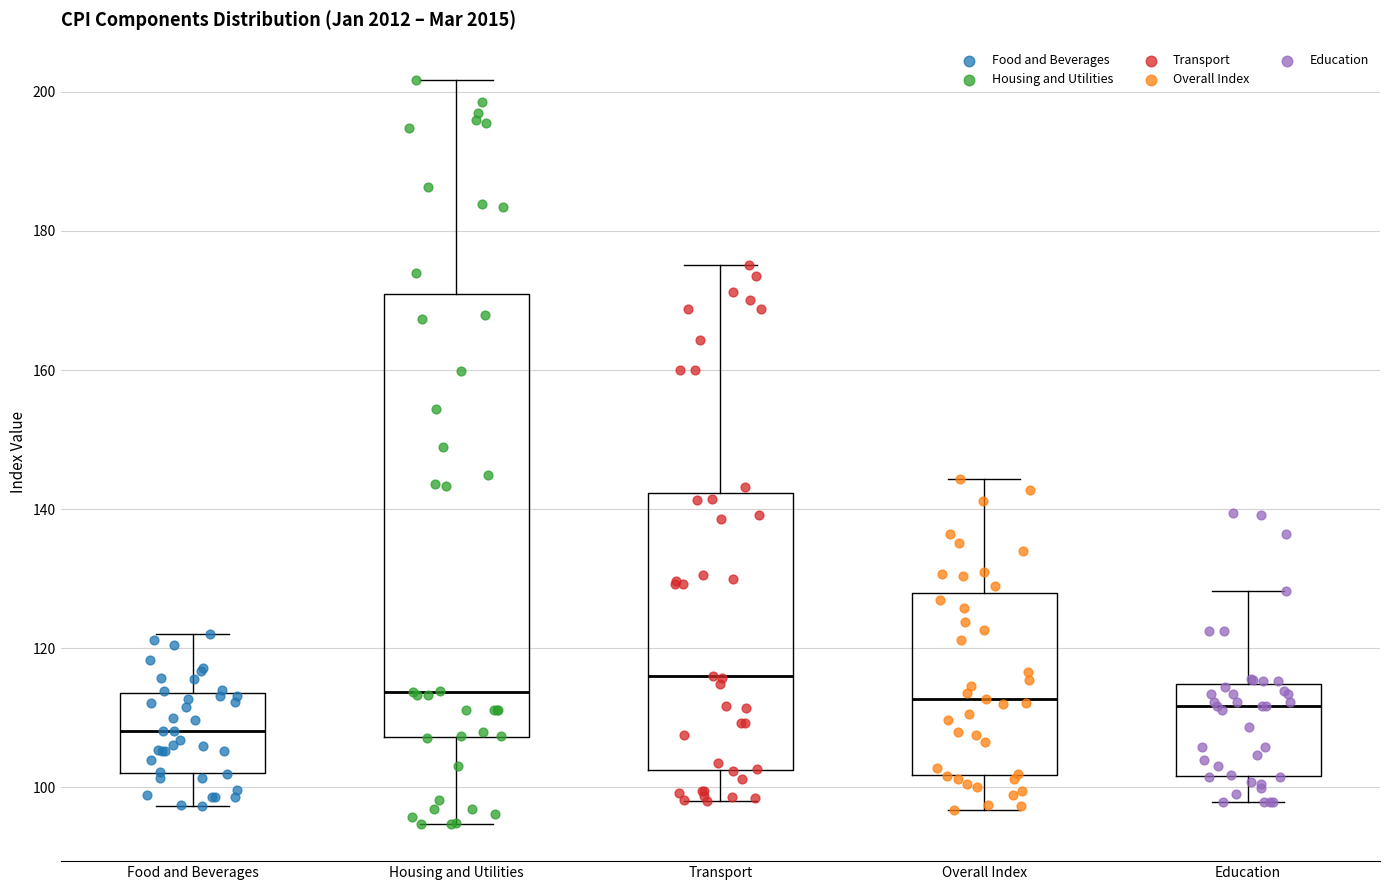

Reading left to right, read every box against the y-axis: the position of its median line, the range the box covers, and the ends of its whiskers. The values are not printed on the chart, so give them approximately, as read against the axis.

Food and Beverages: median 108, box 102 to 114, whiskers 98 to 122
Housing and Utilities: median 114, box 108 to 170, whiskers 94 to 202
Transport: median 116, box 102 to 142, whiskers 98 to 176
Overall Index: median 112, box 102 to 128, whiskers 96 to 144
Education: median 112, box 102 to 114, whiskers 98 to 128